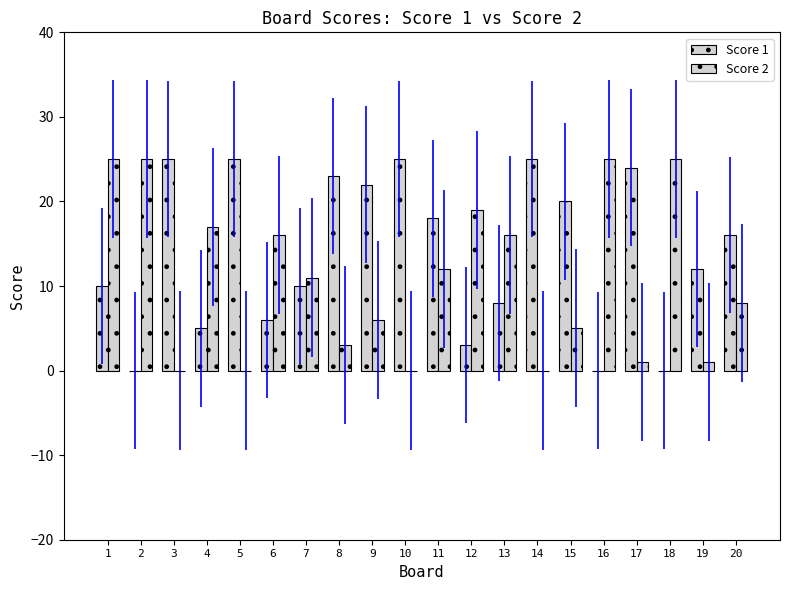

What is the highest value of the Score 1 series?

25